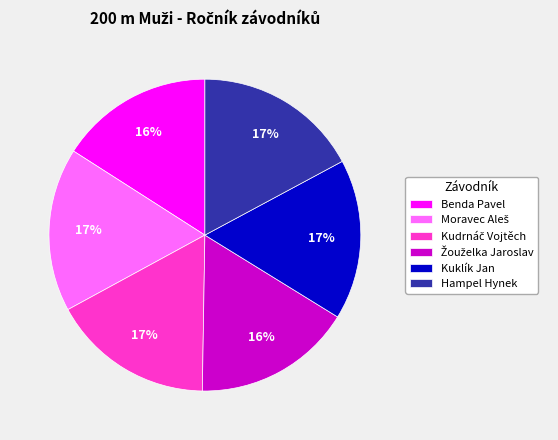

Is it true that Hampel Hynek is 17% of the pie?

True